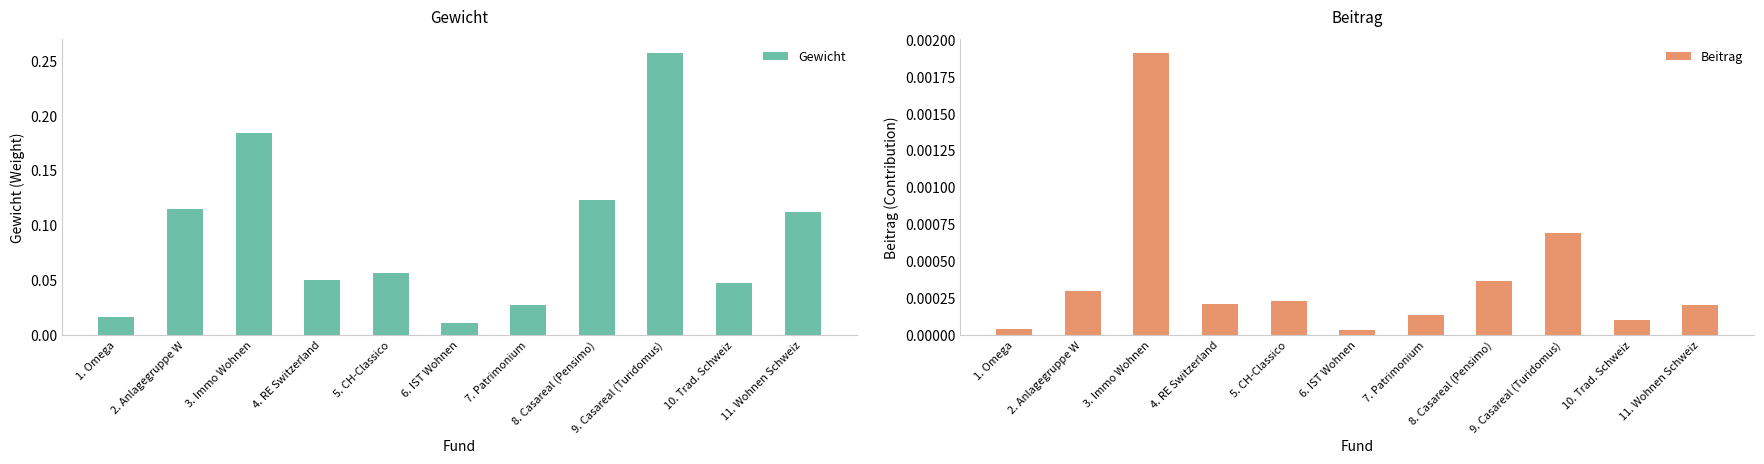

List the series in order of their overall mean, highest first.

Gewicht, Beitrag